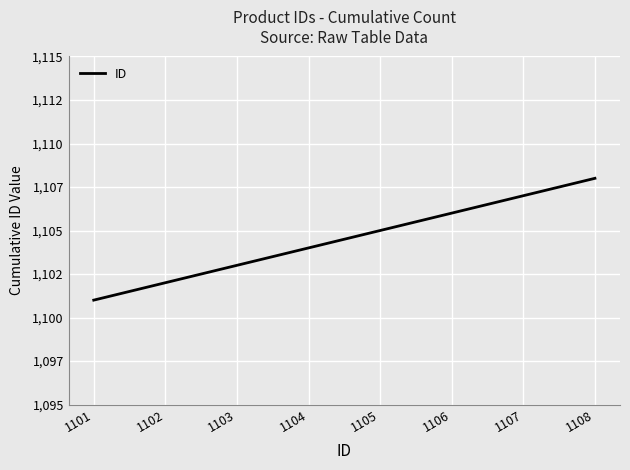

Does the chart display data point markers on the line(s)?

No